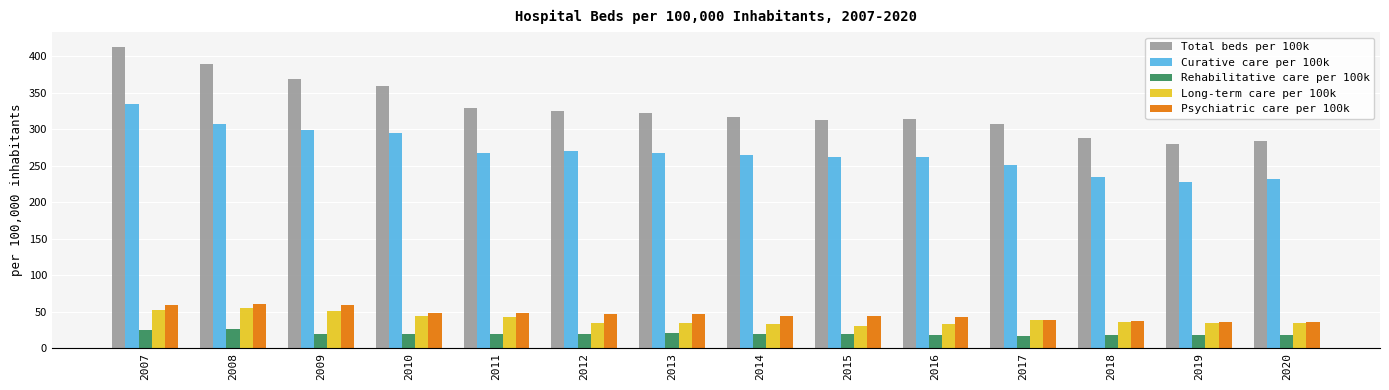

Between 2010 and 2016, which series saw the biggest shift?

Total beds per 100k